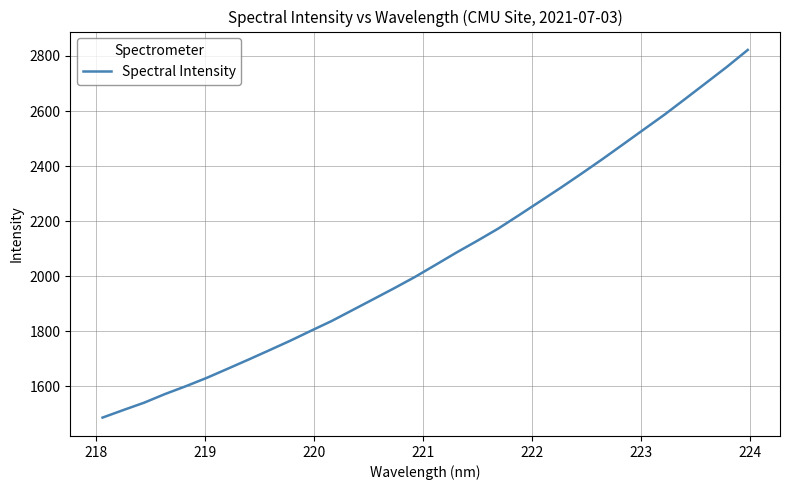

Reading left to right, what are all the values shown in this chart?

1486.2	1513.6	1540.4	1571.8	1600.2	1630.4	1663.4	1696.7	1730.6	1765.1	1801.4	1837.1	1876.6	1916.3	1956.1	1997.2	2041.4	2086.1	2128.7	2172.8	2221.6	2271.2	2320.9	2372.2	2424.6	2478.7	2533.0	2587.1	2644.5	2702.4	2760.6	2821.9